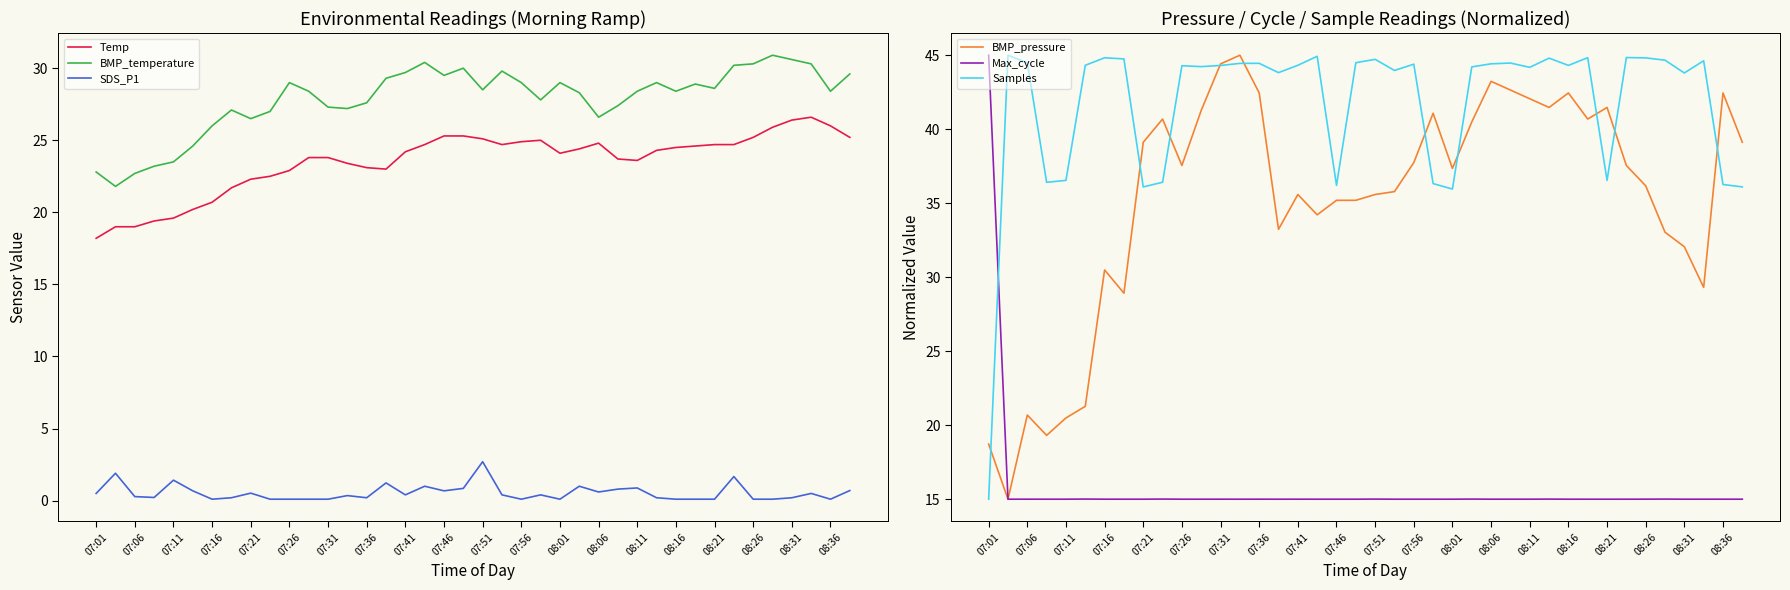

What is the maximum value shown in the chart?

45.0